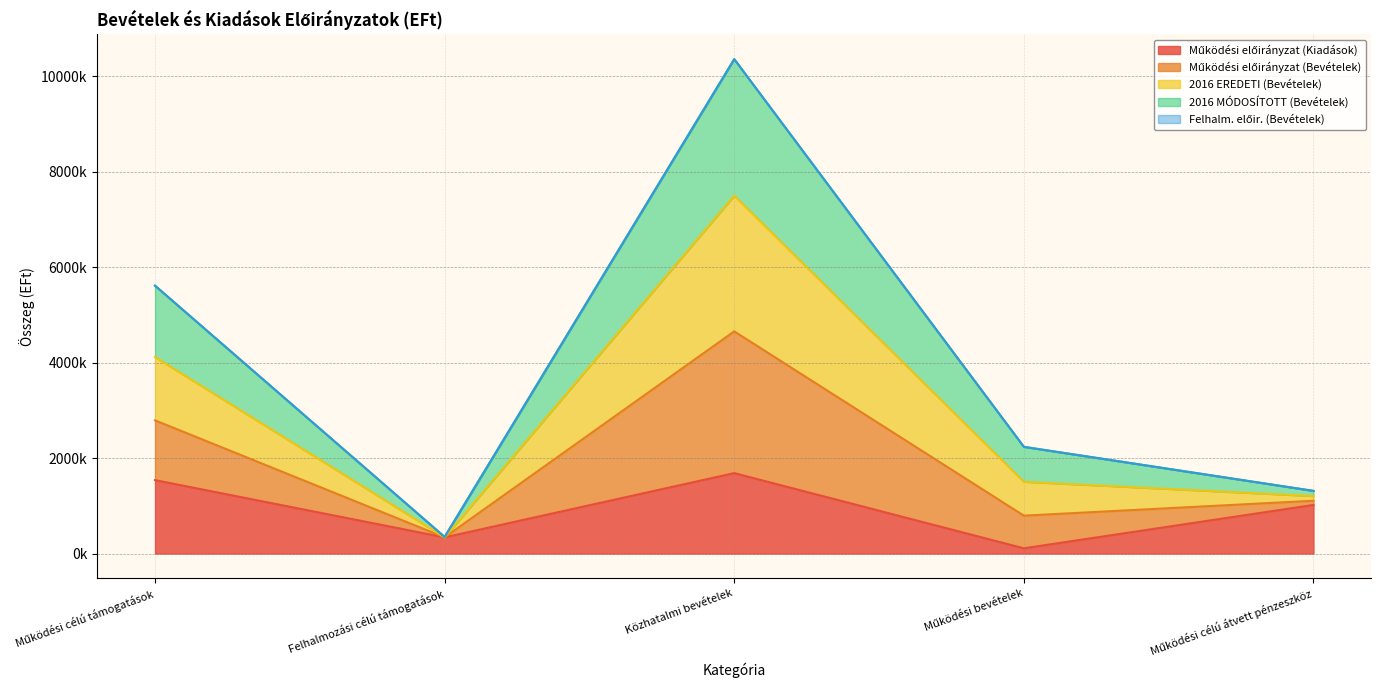

Is the value of 2016 EREDETI (Bevételek) at Közhatalmi bevételek greater than the value of Működési előirányzat (Kiadások) at Működési célú átvett pénzeszköz?

Yes